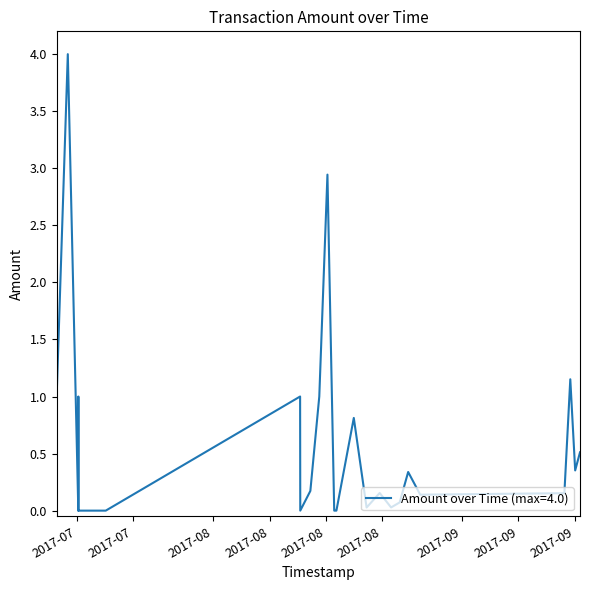

Count the number of categories in the chart.

25